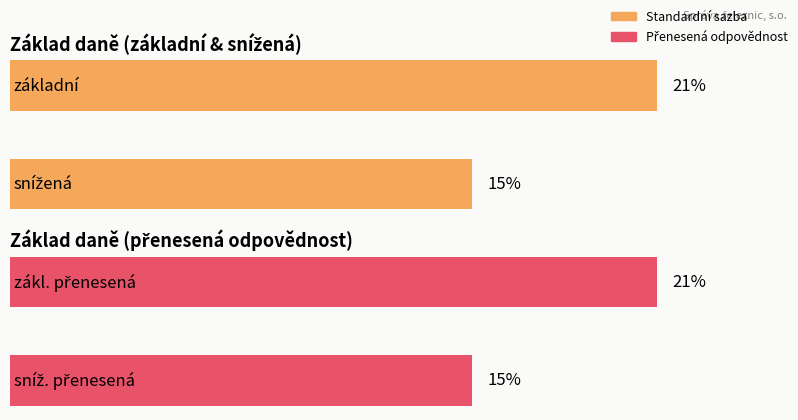

The Maximum utilization series shows 0.1 at základní. True or false?

False